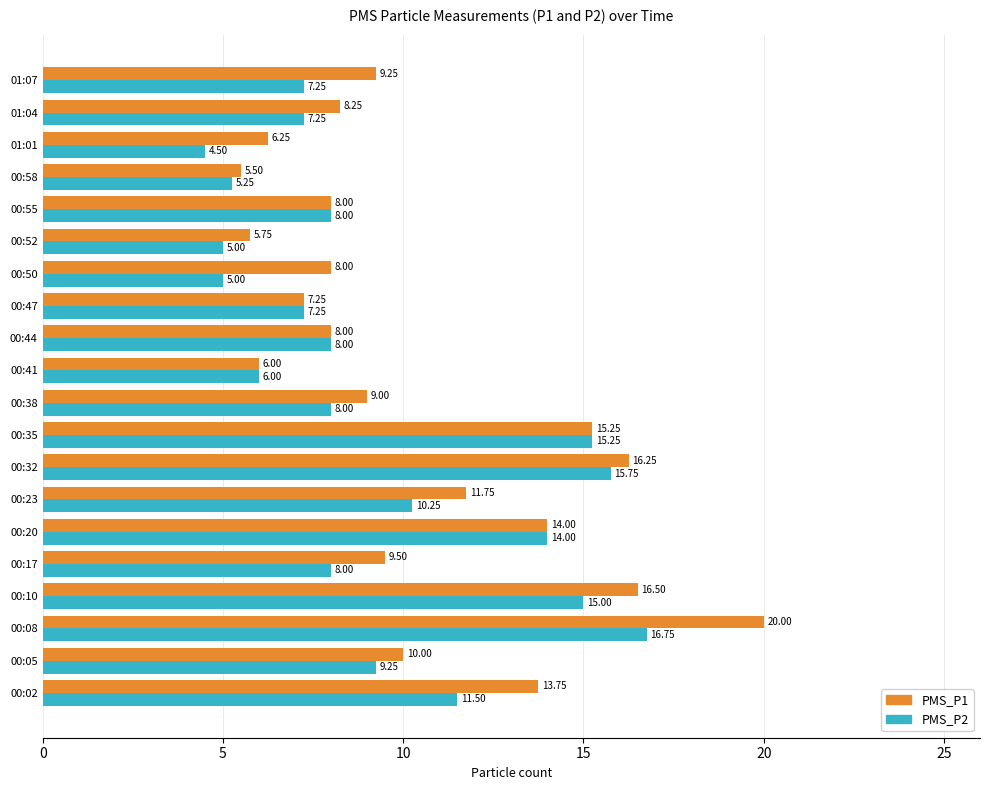

Rank the series by their average value, from highest to lowest.

PMS_P1, PMS_P2